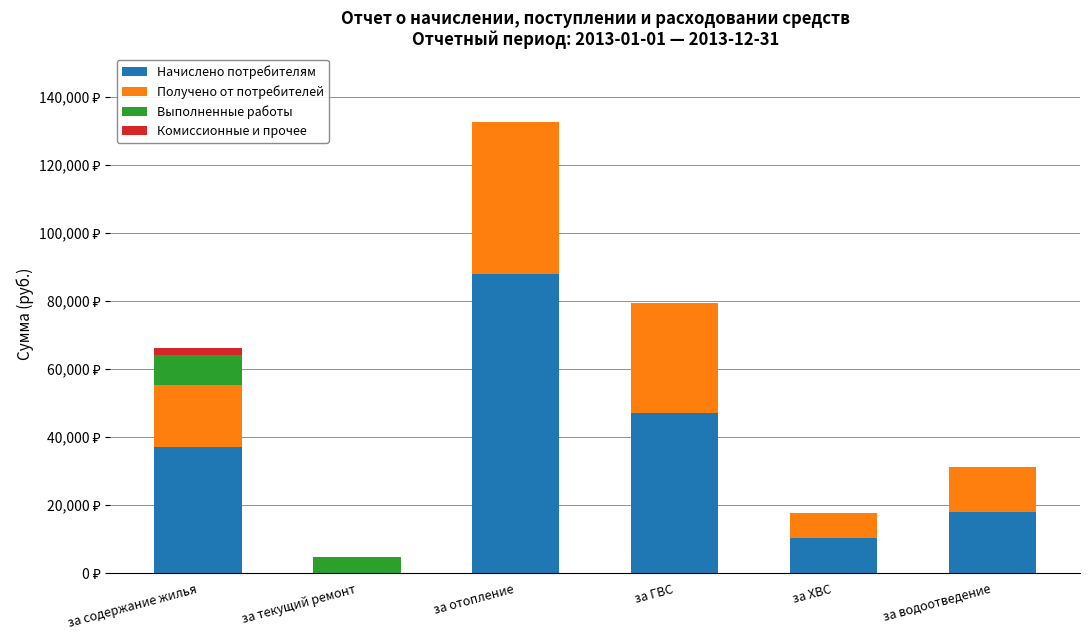

What is the label of the 6th bar from the left?

за водоотведение